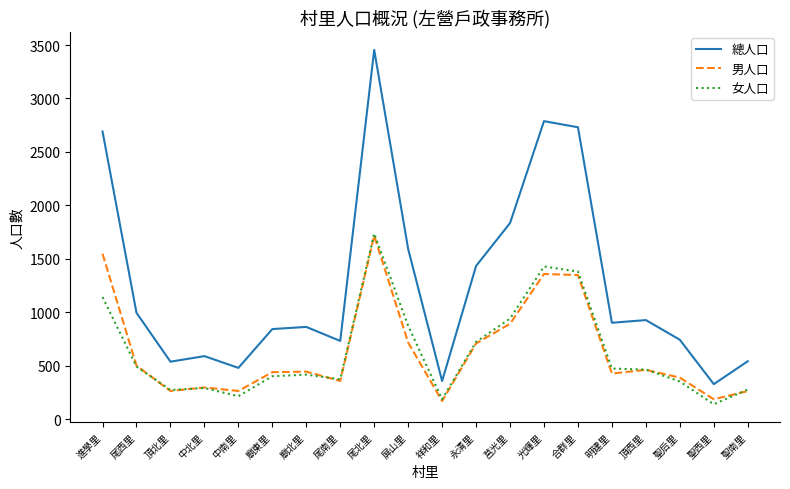

At which label is 總人口 closest to 1891?

莒光里